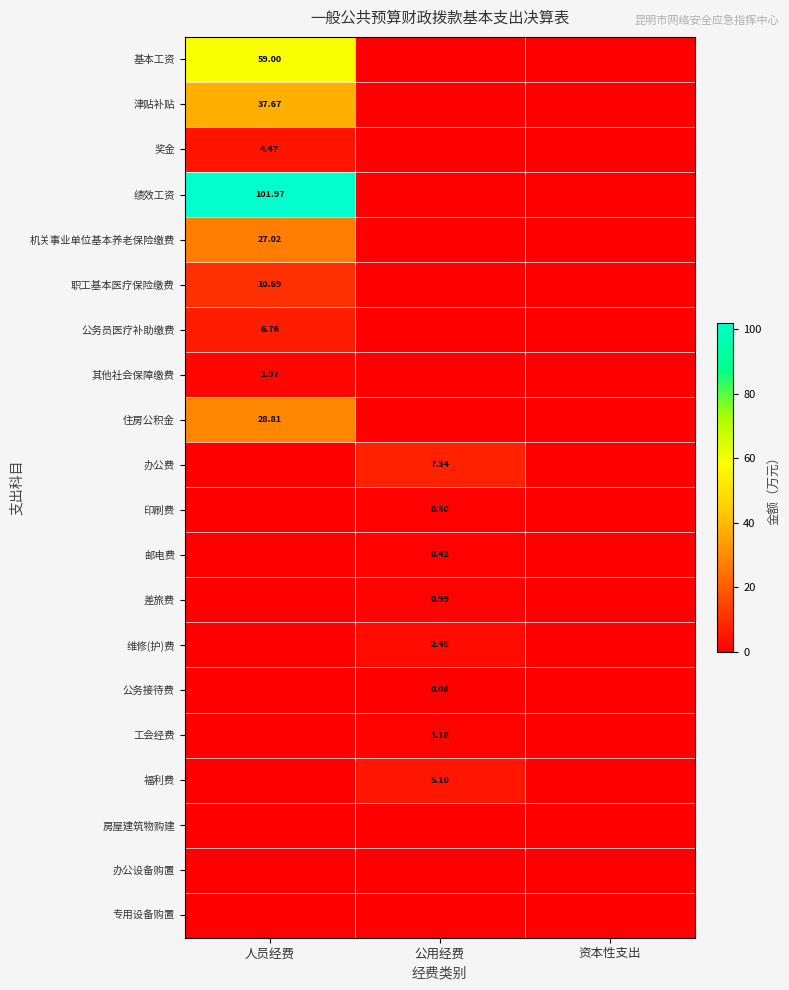

True or false: 差旅费 has a value of -0.3 at 资本性支出.

False